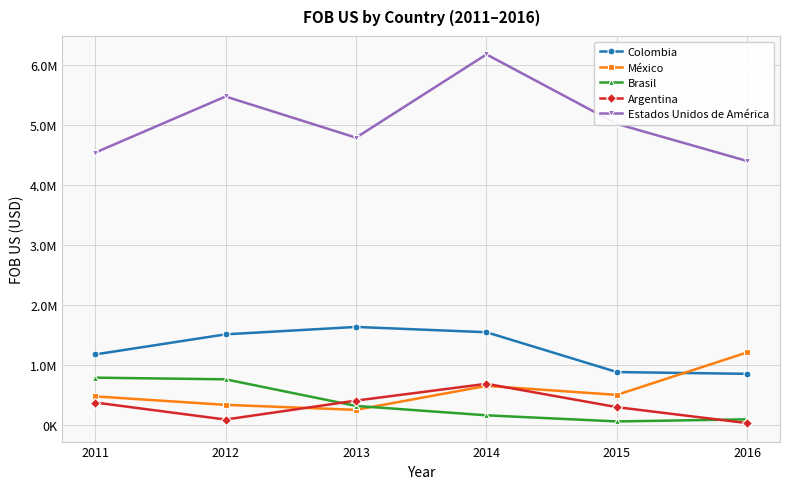

Does the chart have visible grid lines?

Yes